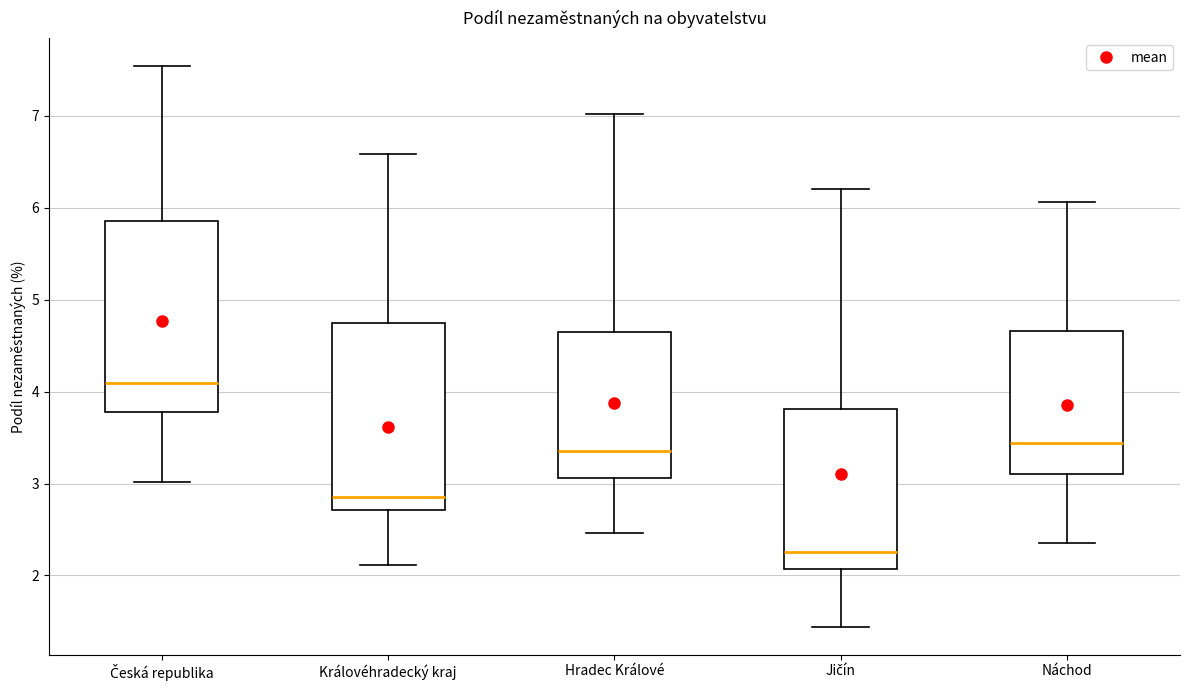

Where is the upper edge of the box for Hradec Králové on the y-axis? The values are not printed on the chart, so give them approximately, as read against the axis.

4.6